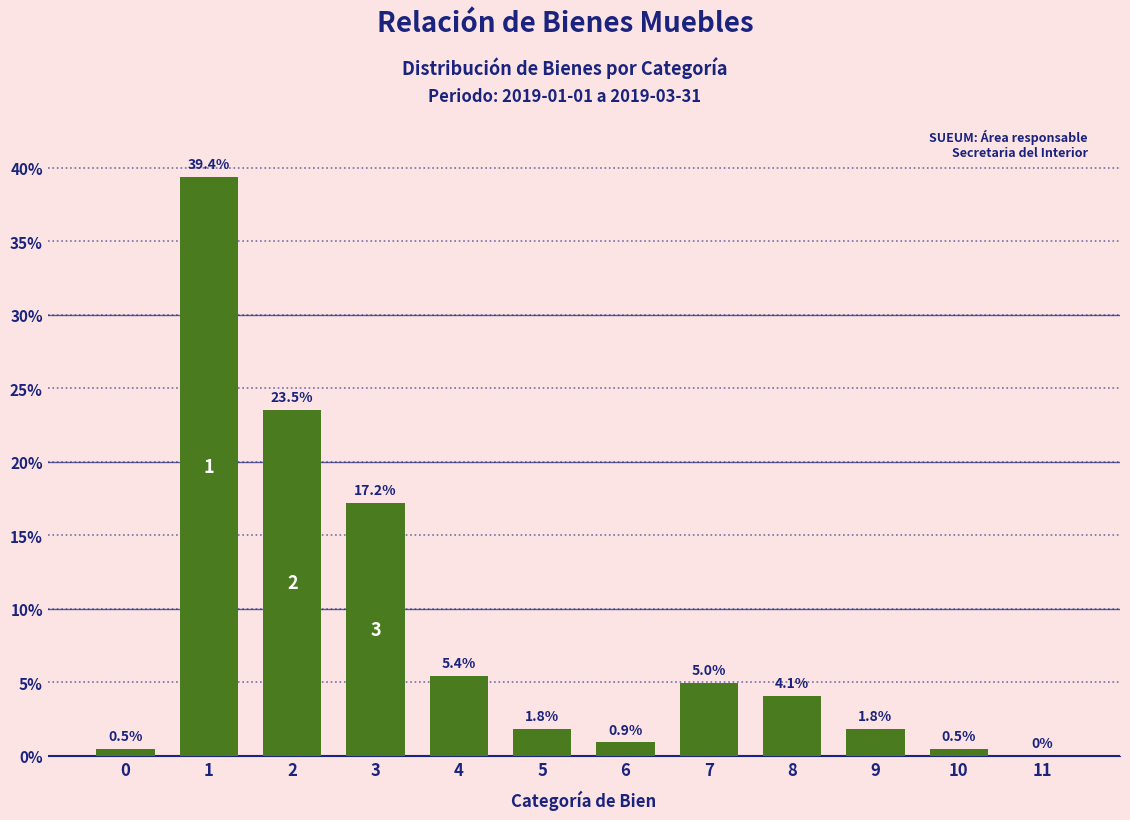

Reading left to right, transcribe all the data shown in this chart.

0=0.5	1=39.4	2=23.5	3=17.2	4=5.4	5=1.8	6=0.9	7=5.0	8=4.1	9=1.8	10=0.5	11=0.0